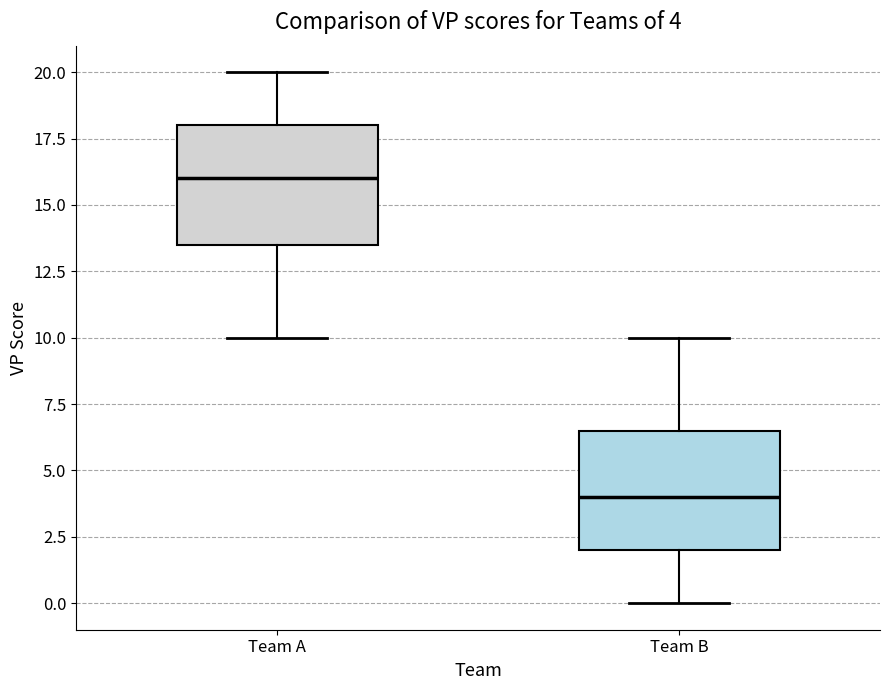

Which box's median line is the highest?

Team A